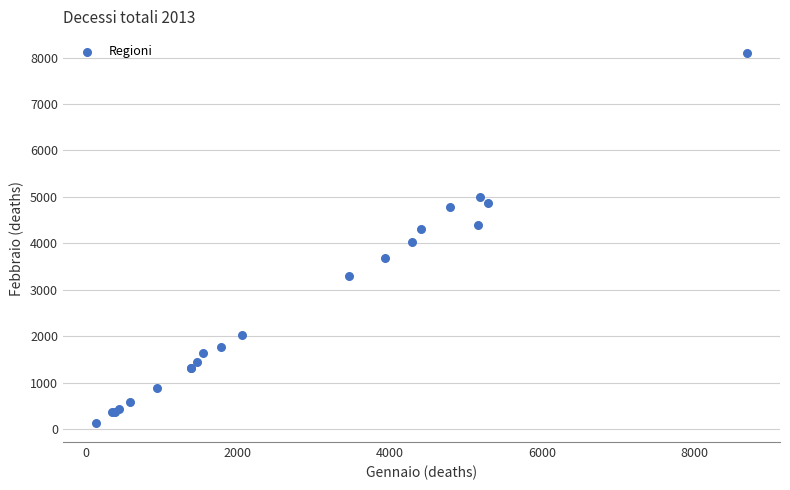

What Y value in the scatter plot is closest to 4111?

4022